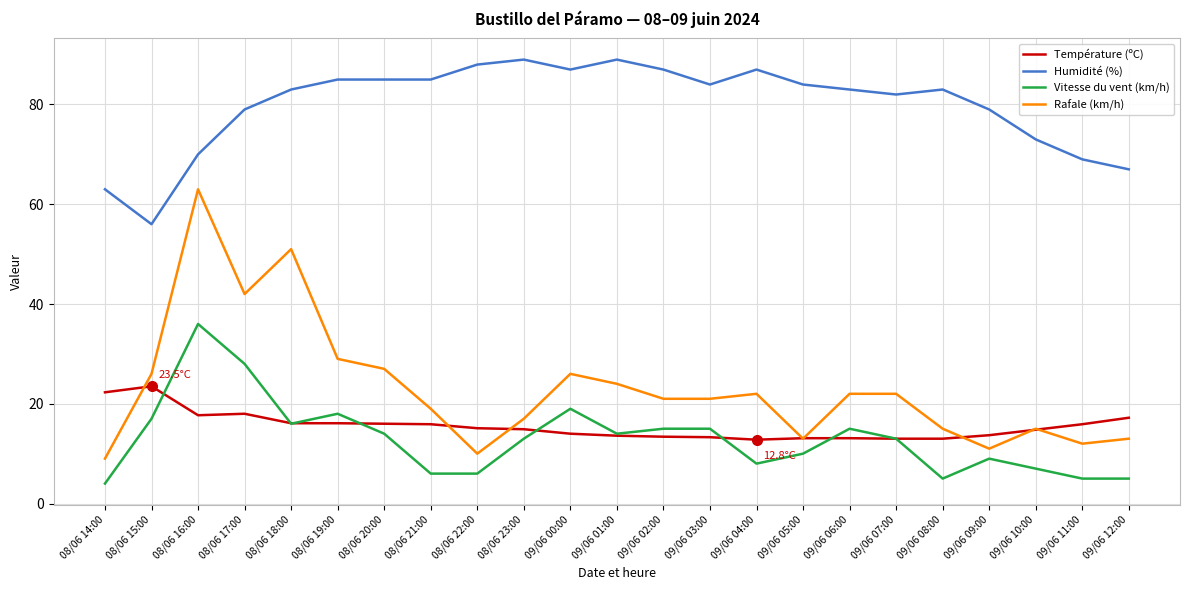

Which series changed the most between 08/06 19:00 and 08/06 21:00?

Vitesse du vent (km/h)